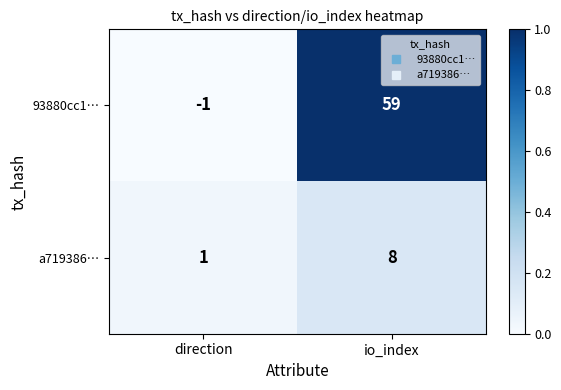

Reading left to right, extract all data points from this chart.

93880cc1…: direction=-1	io_index=59
a719386…: direction=1	io_index=8